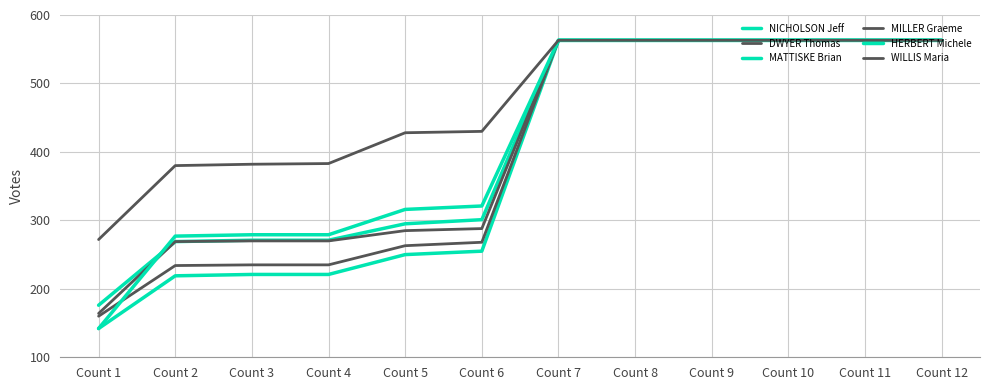

How many lines are shown in the chart?

6